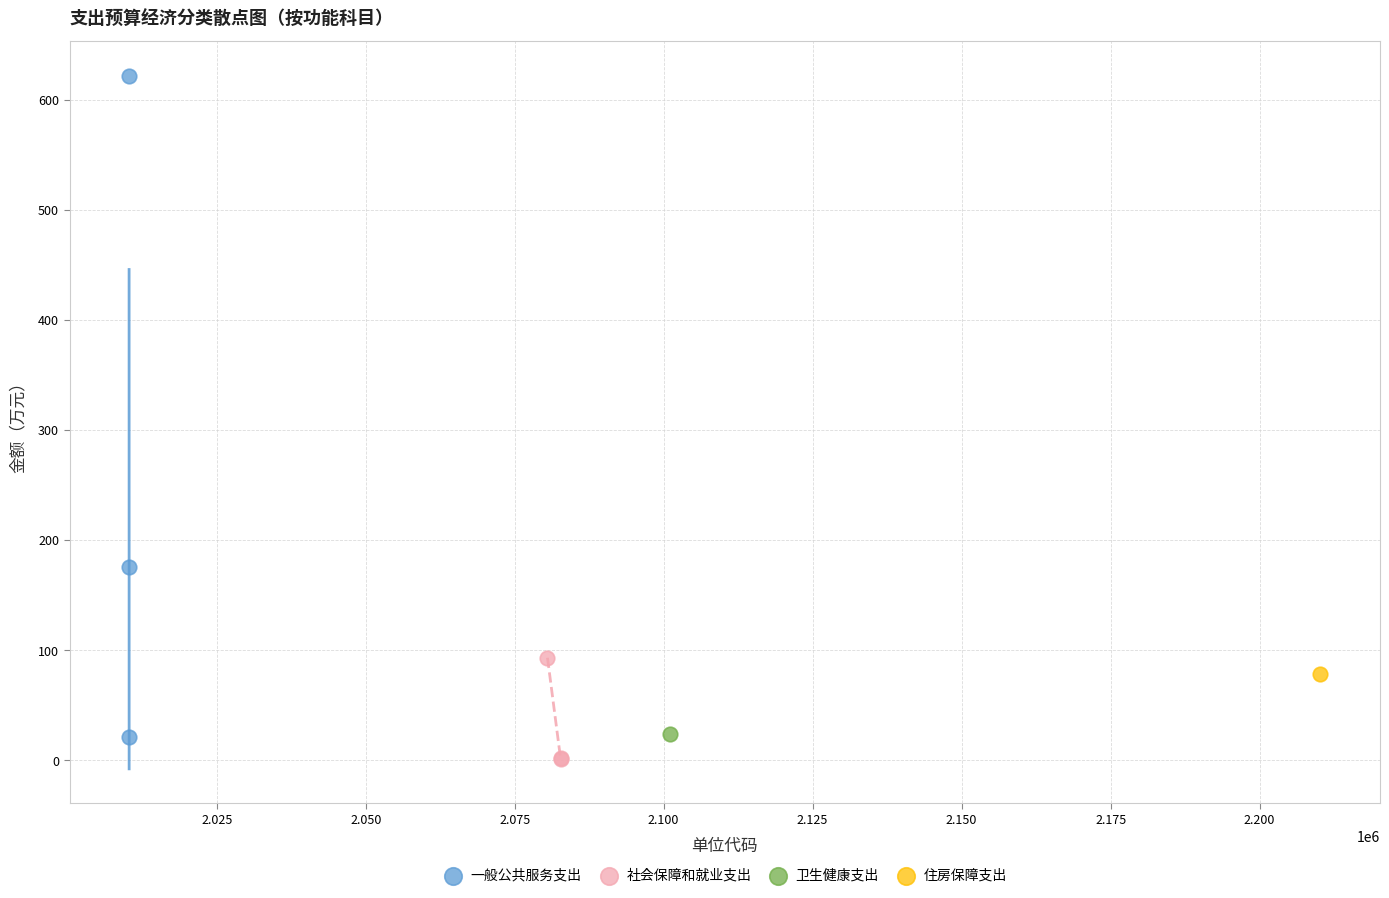

What are all the series names shown in the legend?

一般公共服务支出, 社会保障和就业支出, 卫生健康支出, 住房保障支出